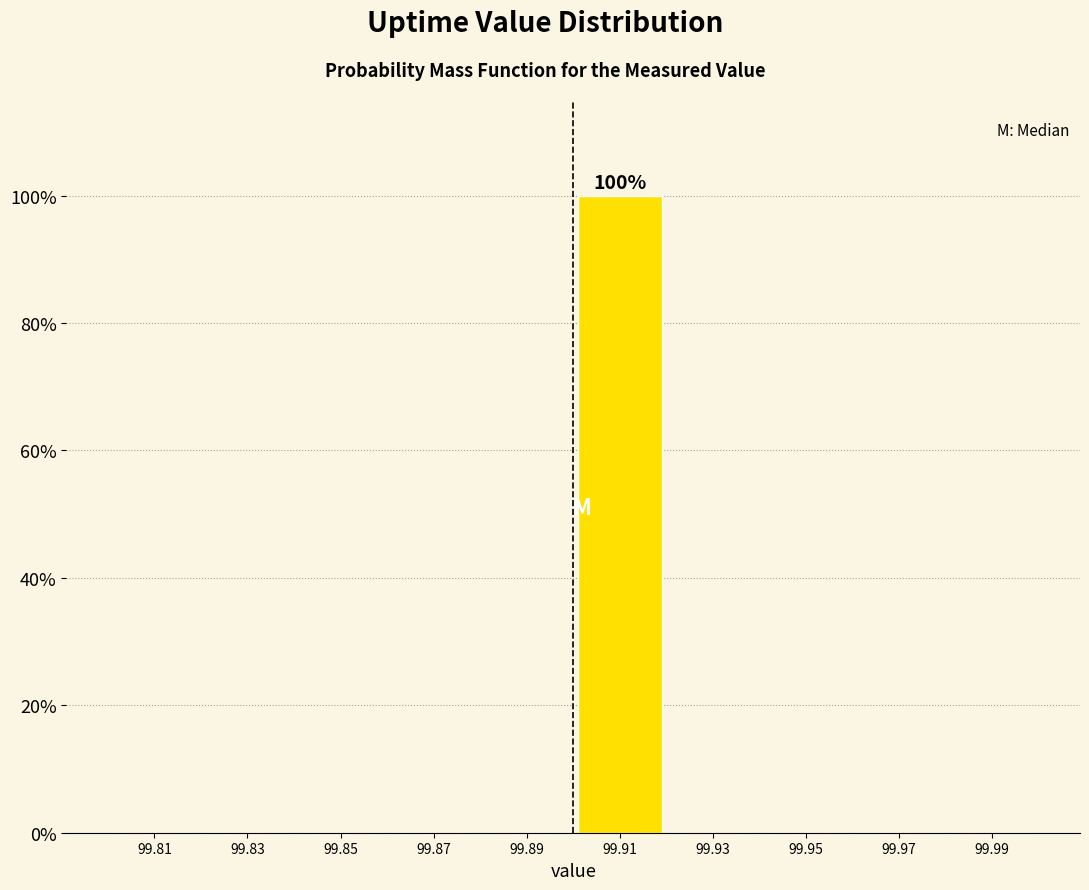

Which range on the x-axis has the tallest bar?

99.90 to 99.92